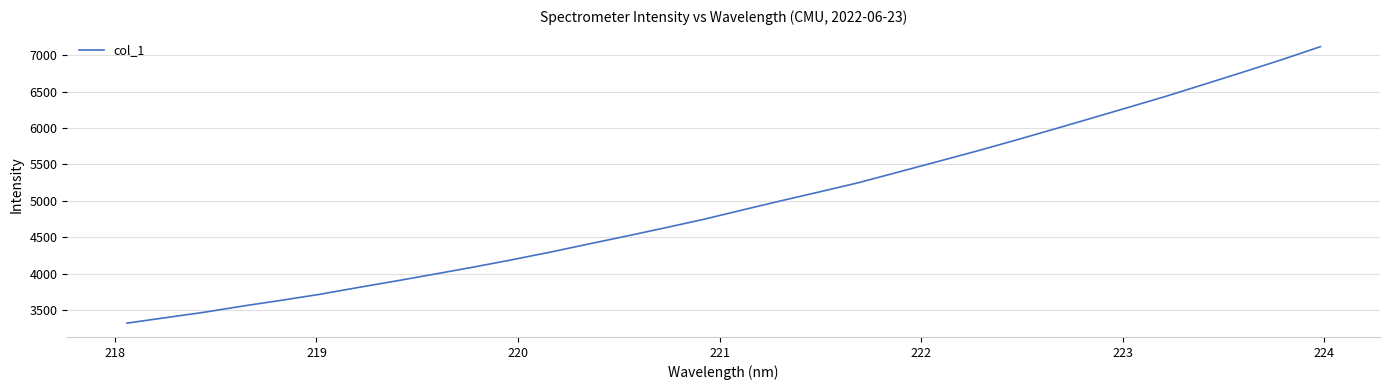

What is the maximum value shown in the chart?

7118.1